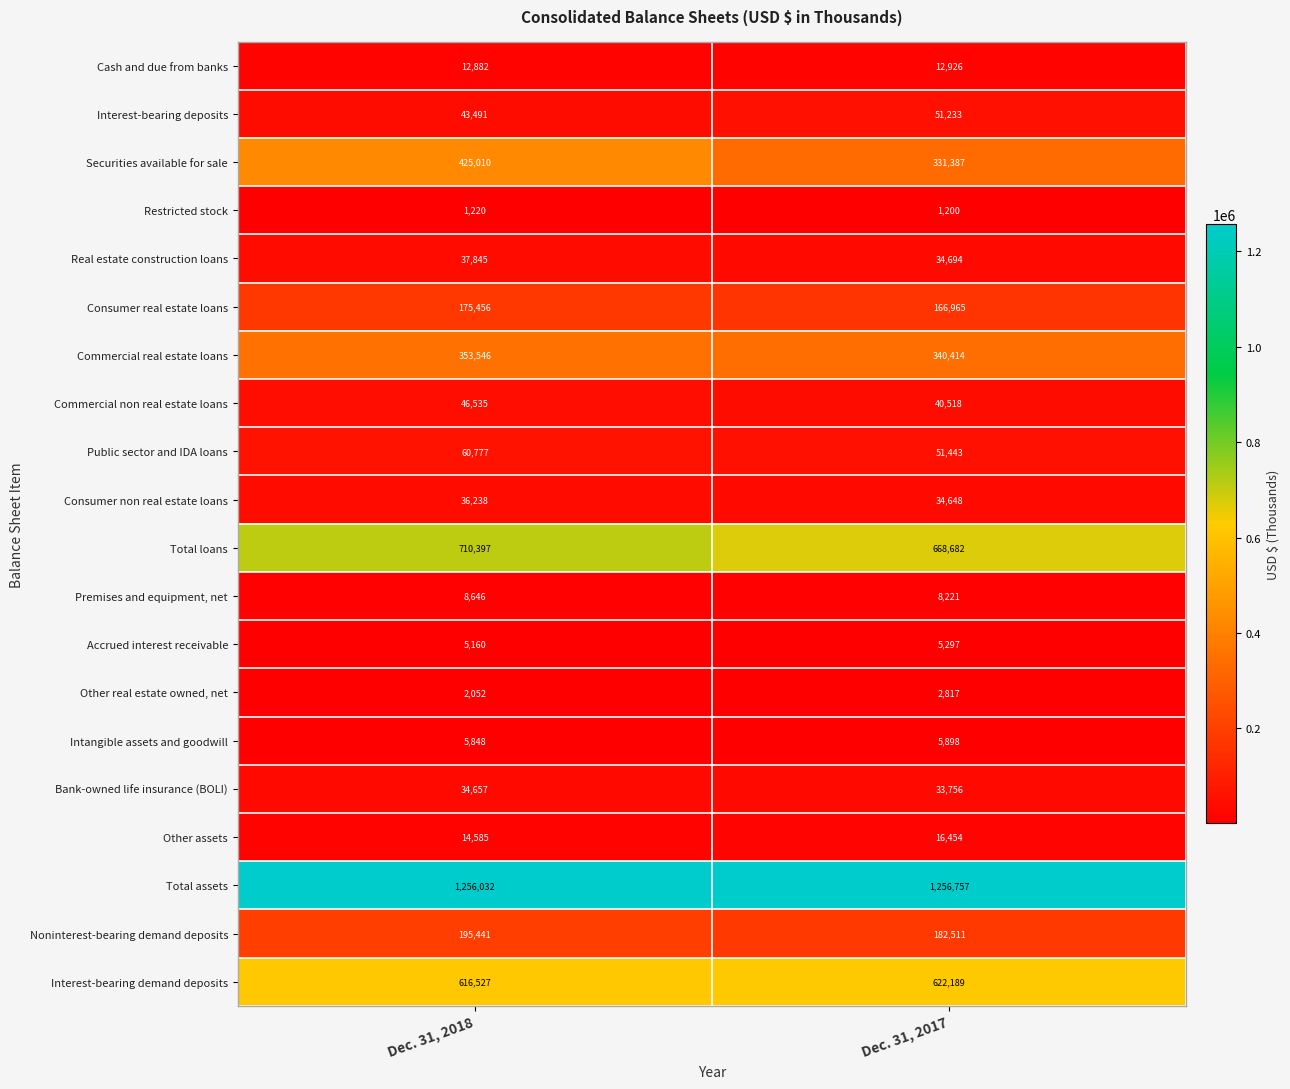

Which series has the largest range (max minus min)?

Securities available for sale